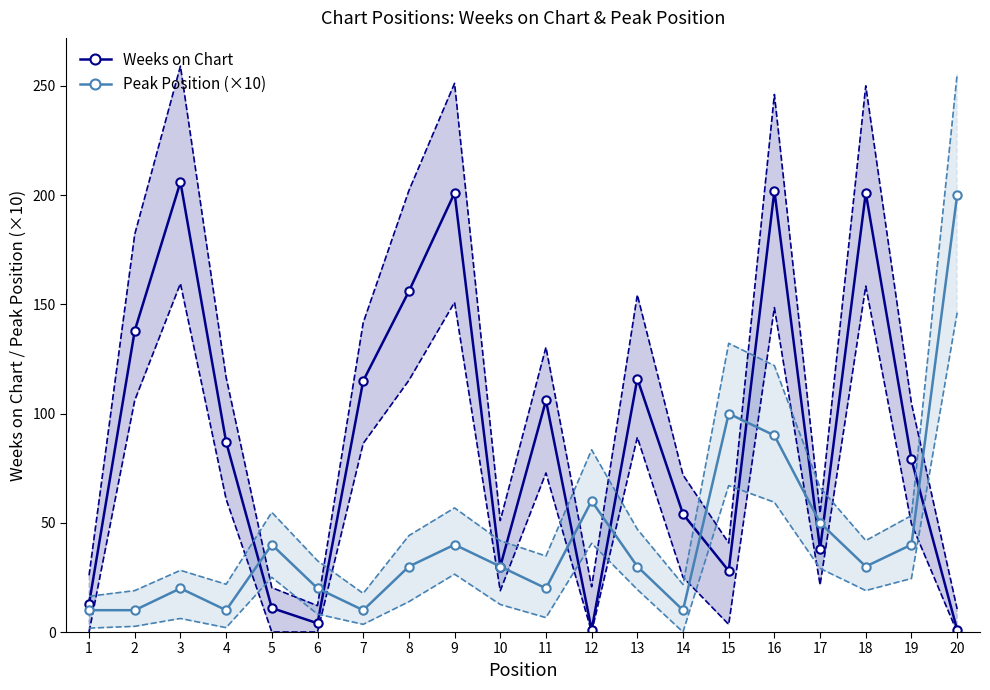

Rank the series by their average value, from lowest to highest.

Peak Position (×10), Weeks on Chart